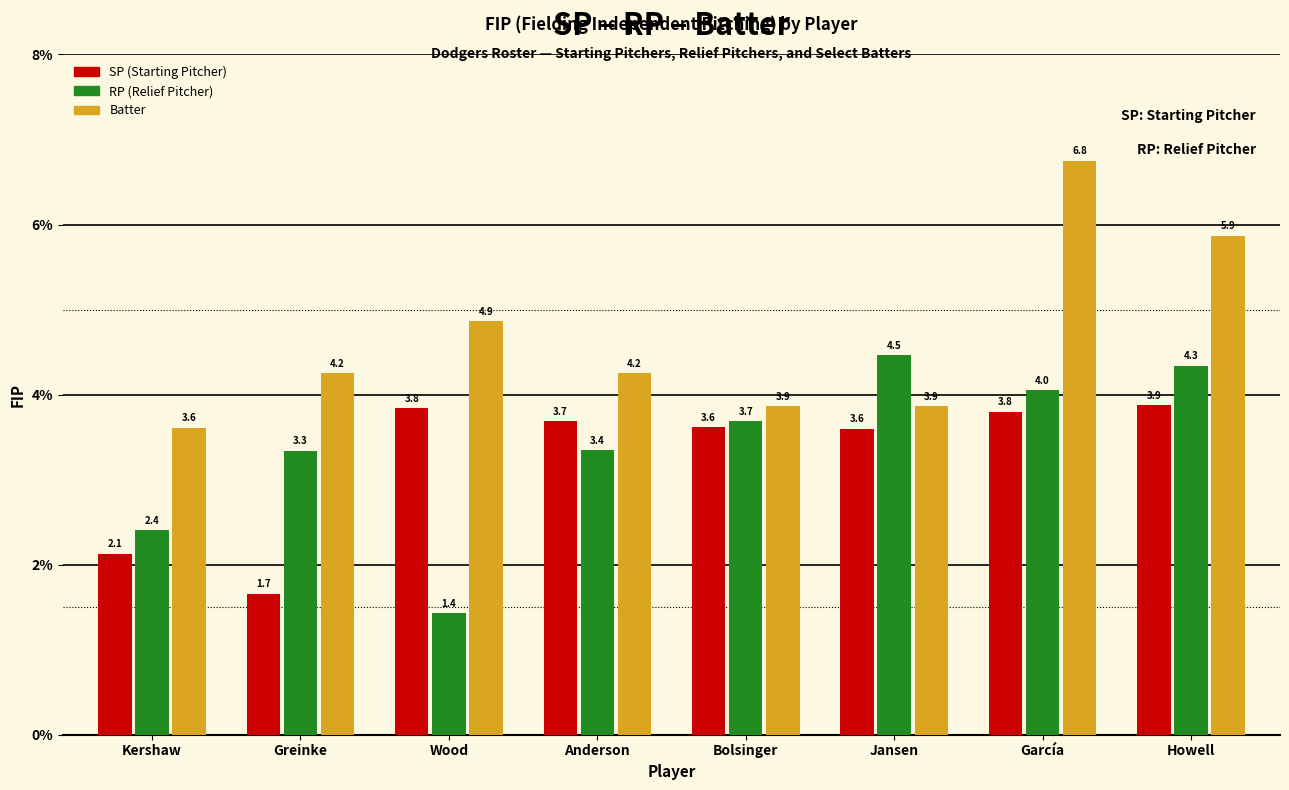

What is the spread (max minus min) of values at Jansen?

0.9